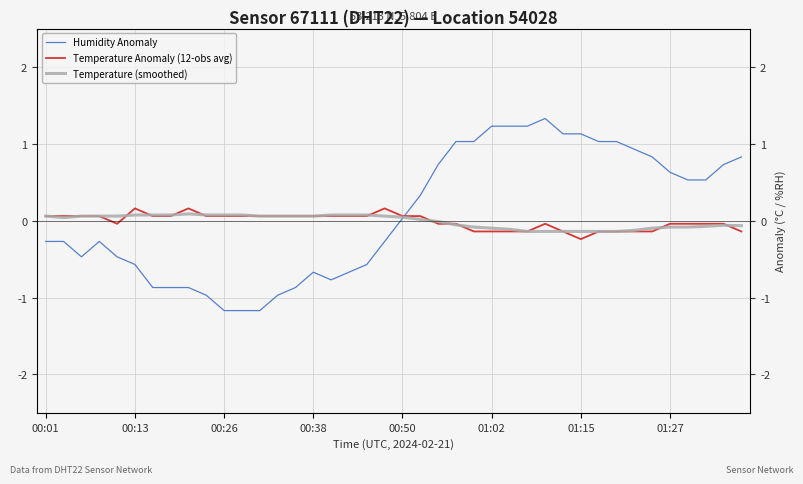

Count the number of data series in this chart.

3